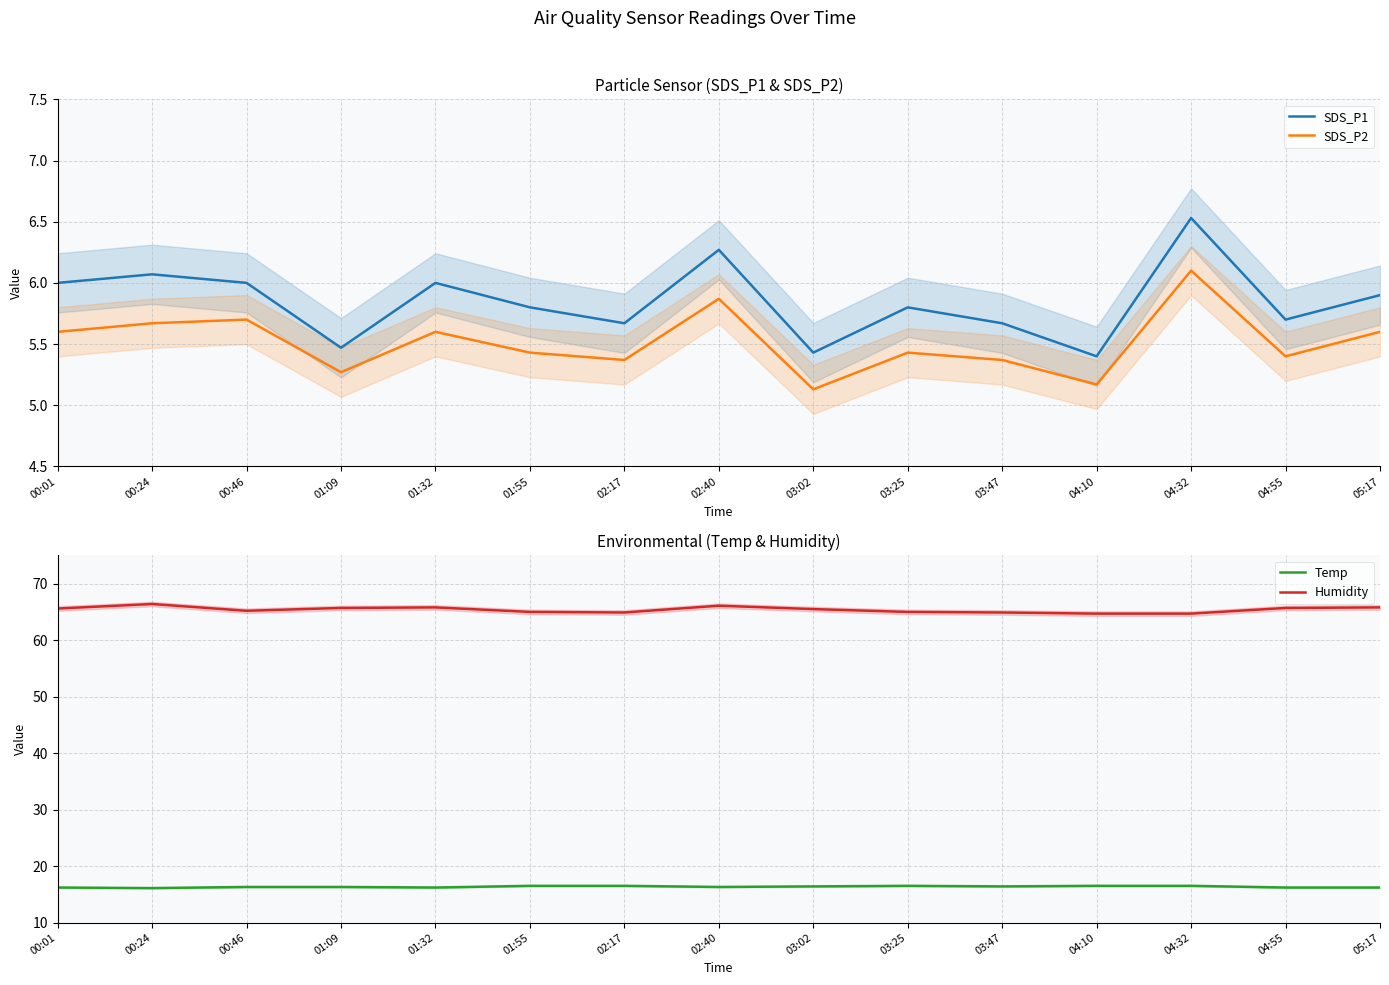

At 01:32, list the series in order from smallest to largest.

SDS_P2, SDS_P1, Temp, Humidity